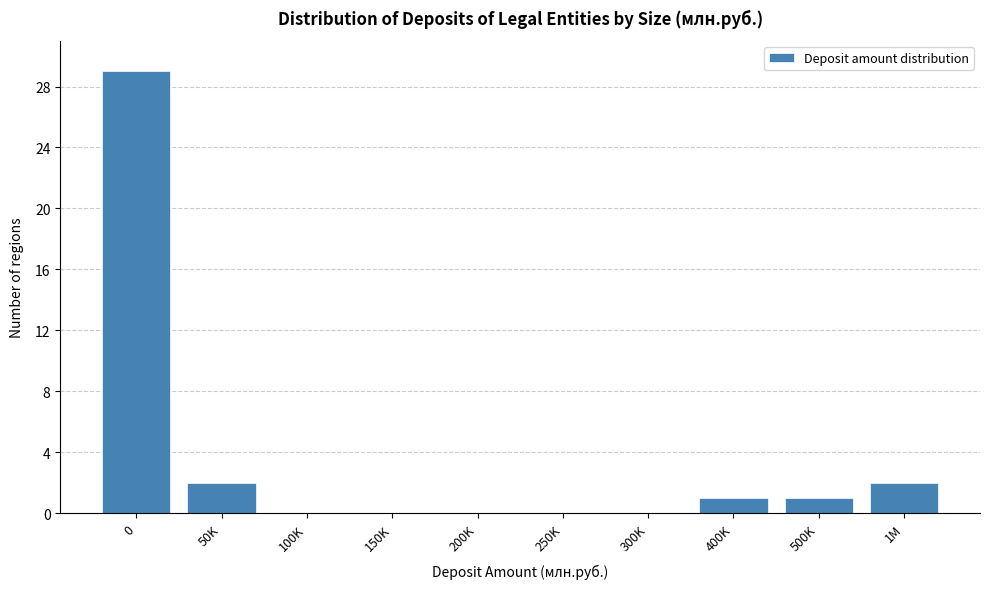

Reading left to right, extract all data points from this chart.

0=29	50K=2	100K=0	150K=0	200K=0	250K=0	300K=0	400K=1	500K=1	1M=2